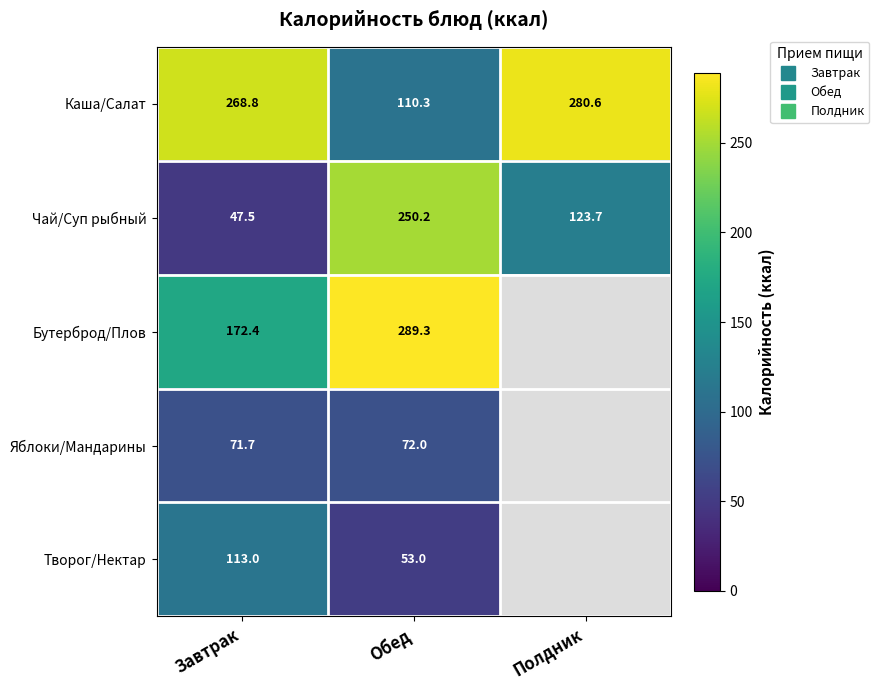

Is the value of Бутерброд/Плов at Обед greater than the value of Яблоки/Мандарины at Завтрак?

Yes